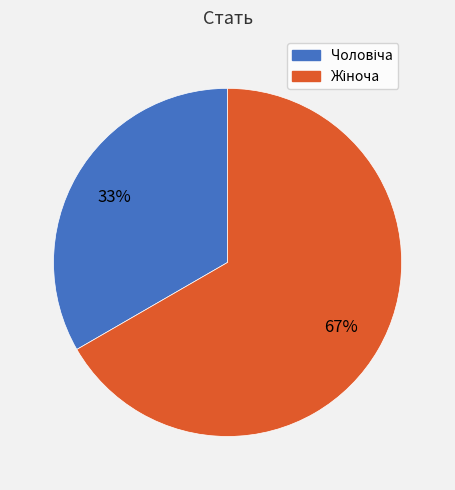

Does any single category account for the majority?

Yes